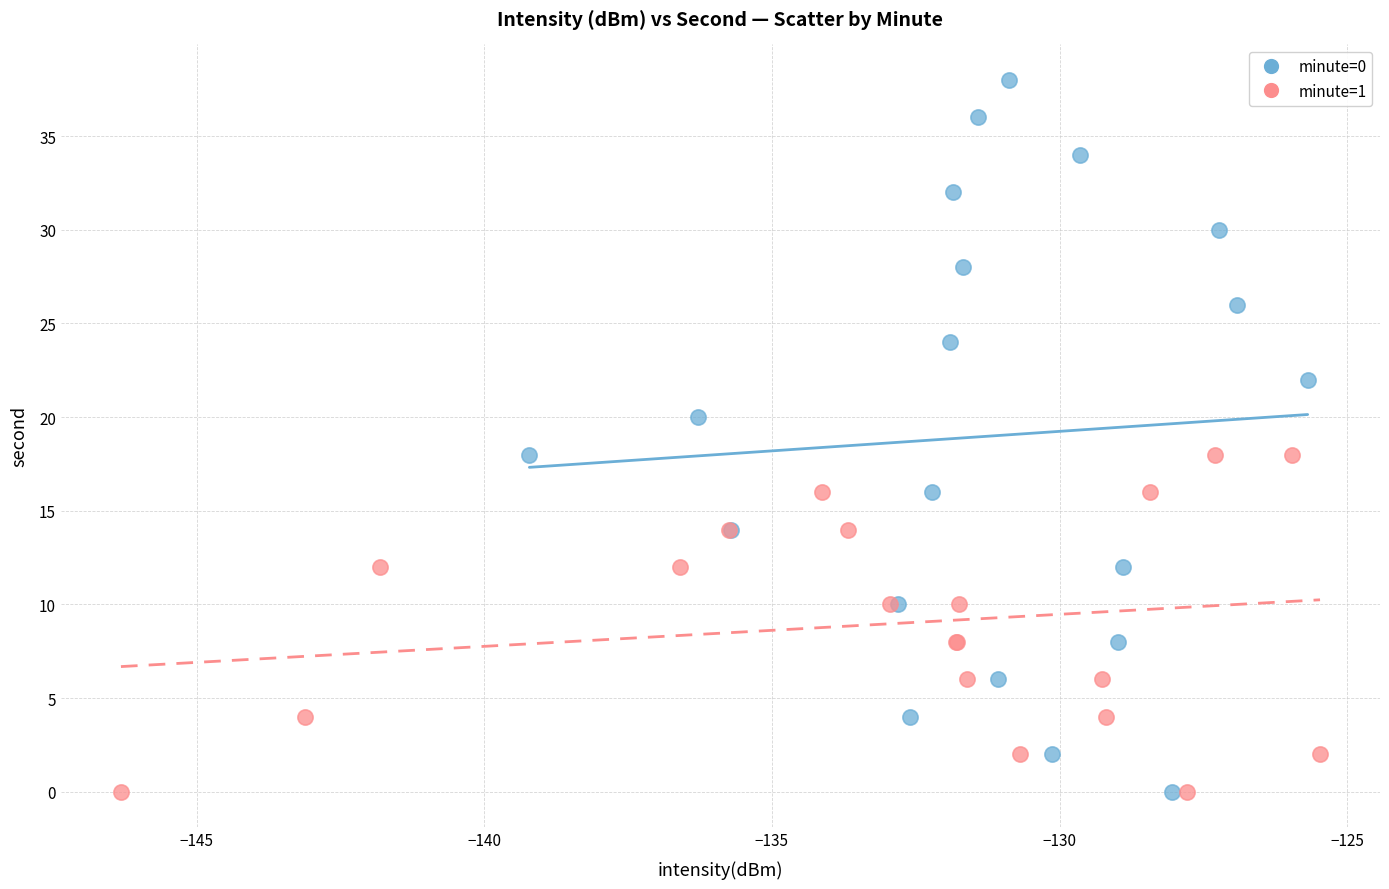

Which series reaches the maximum Y coordinate?

minute=0